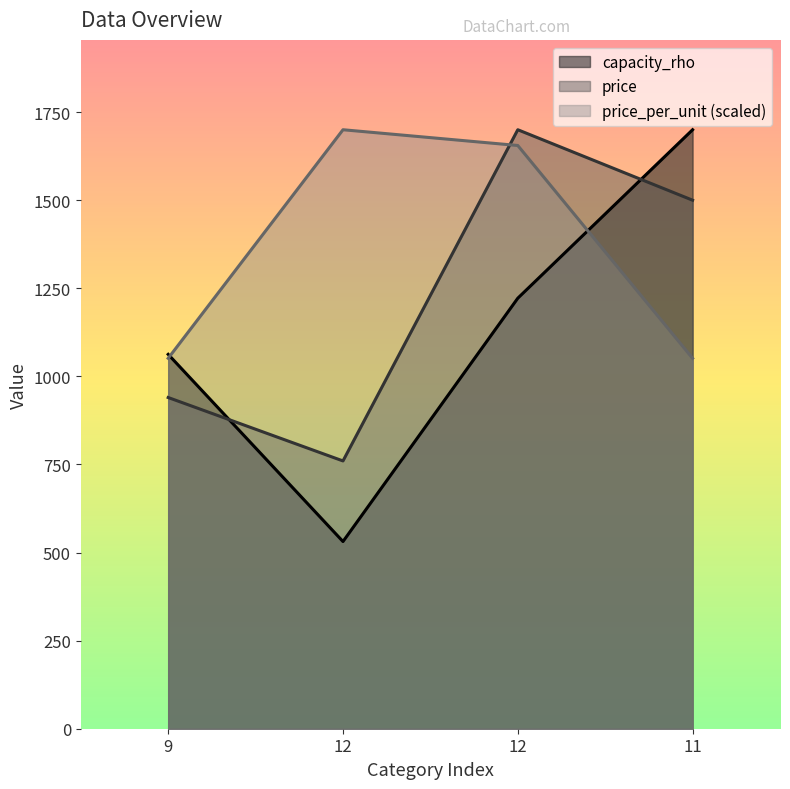

The price_per_unit series shows 1051.3 at 11. True or false?

True